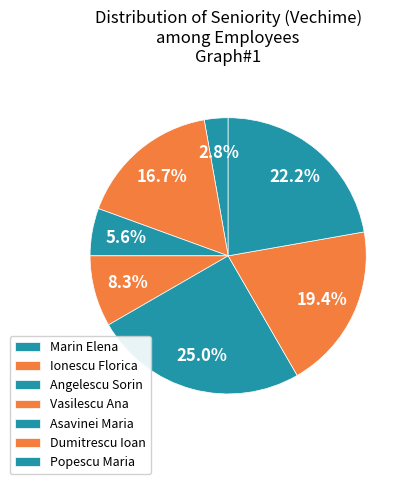

How many slices are in this pie chart?

7